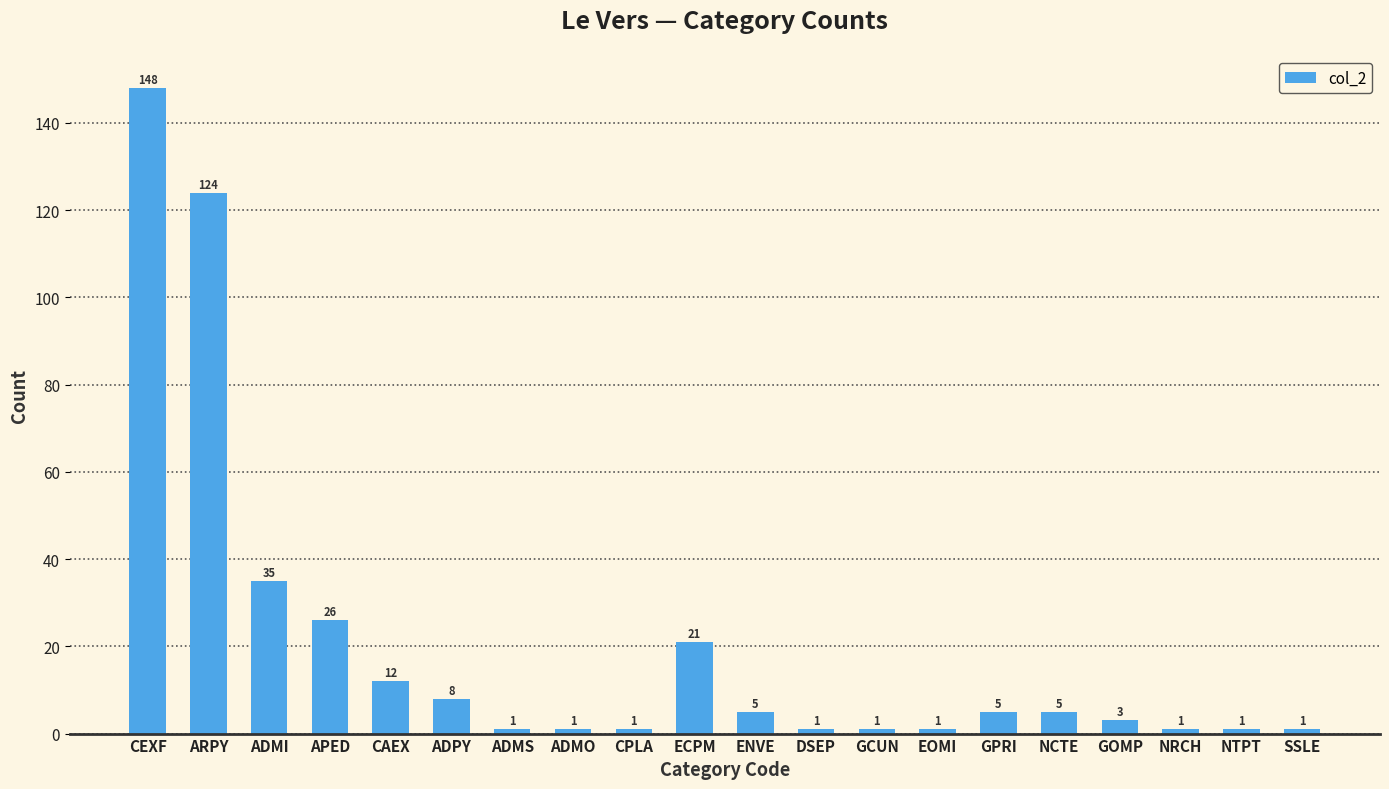

What is the difference between the maximum and minimum values?

147